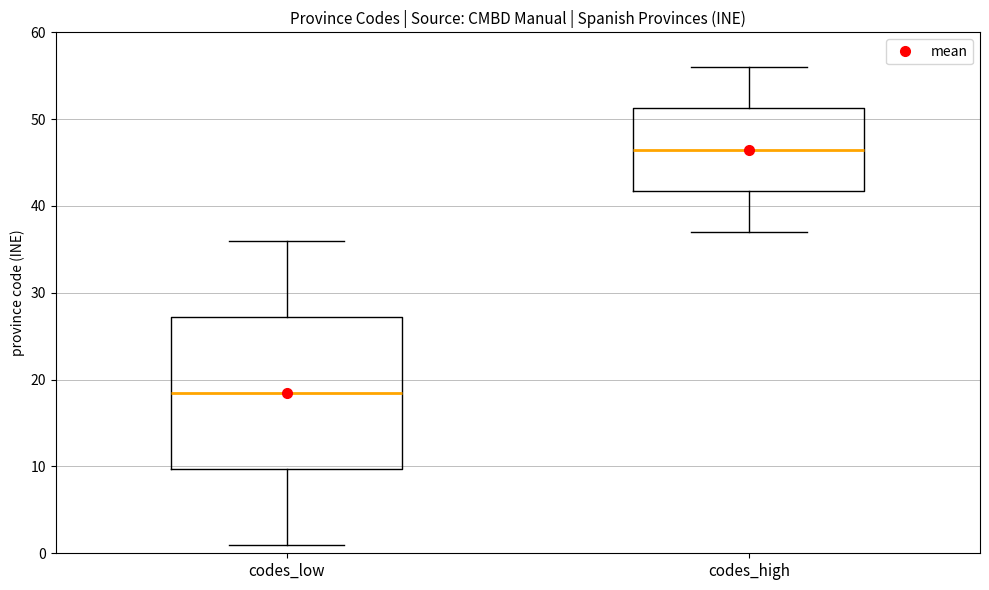

Reading left to right, transcribe this box plot: for each box, give where its median line is, the range the box spans, and where its two whiskers end, as read against the y-axis. The values are not printed on the chart, so give them approximately, as read against the axis.

codes_low: median 19, box 10 to 27, whiskers 1 to 36
codes_high: median 47, box 42 to 51, whiskers 37 to 56